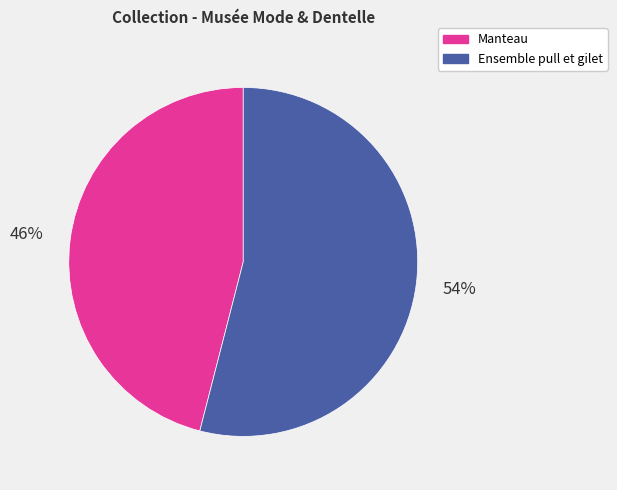

True or false: Manteau accounts for 46% of the total.

True